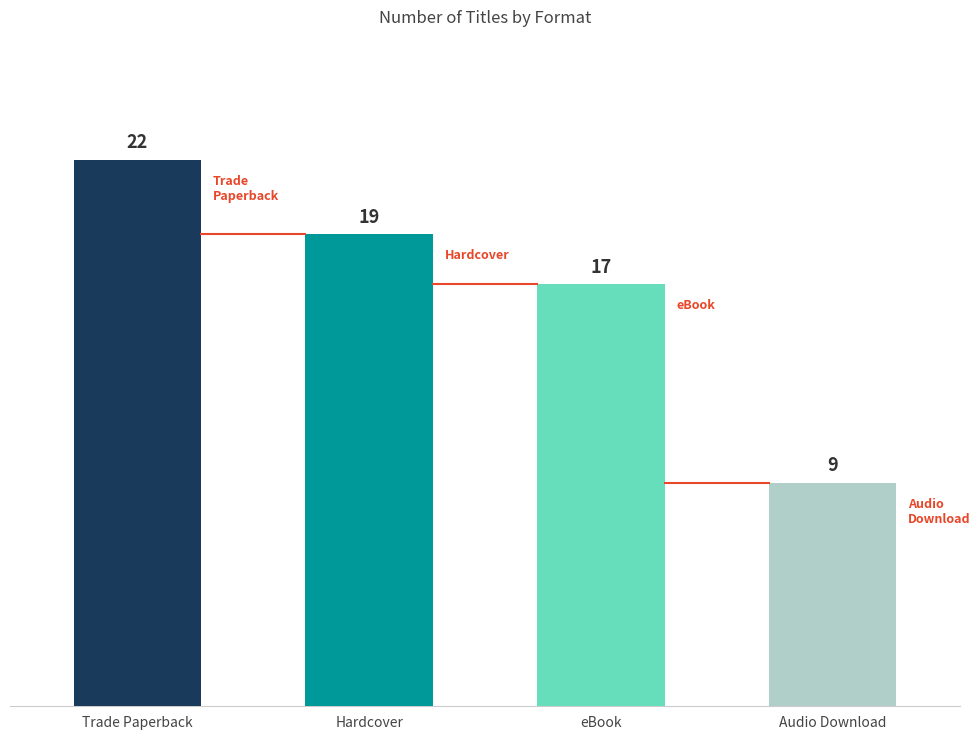

What is the average value?

17